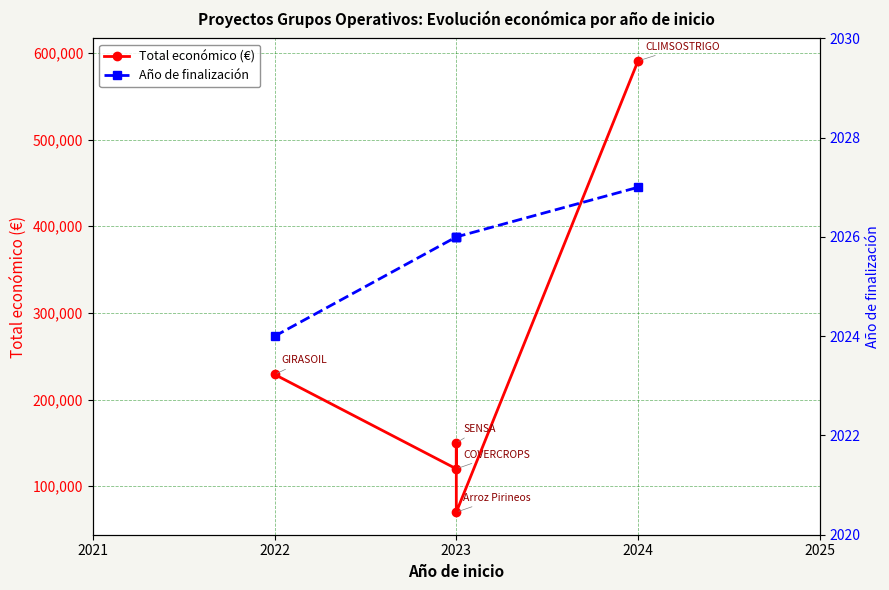

How many Año de finalización values are between 2026 and 2027?

4